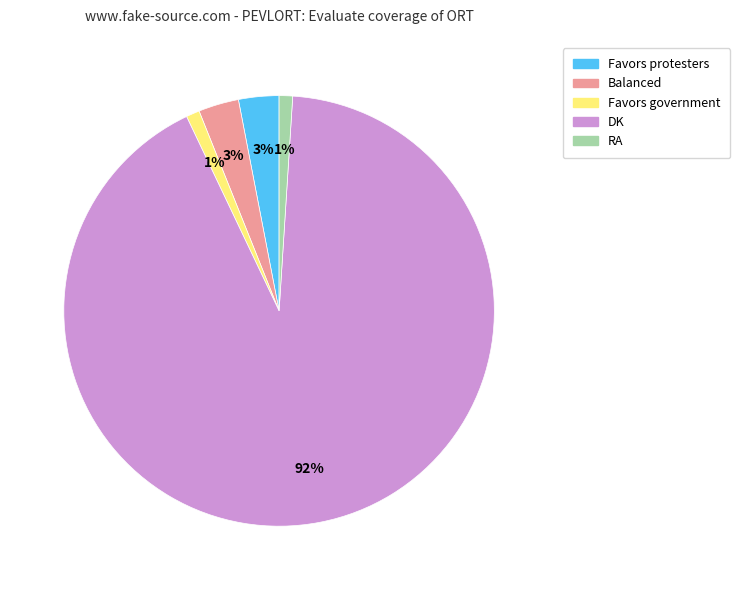

Between Favors government and Balanced, which is larger?

Balanced